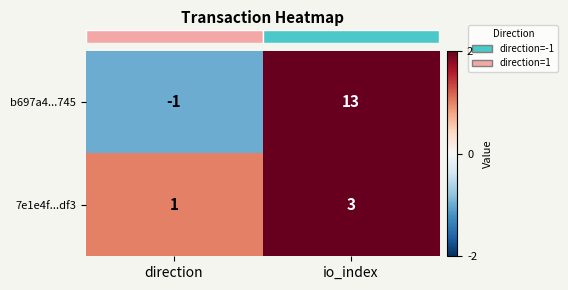

List the series in order of their overall mean, lowest first.

7e1e4f...df3, b697a4...745